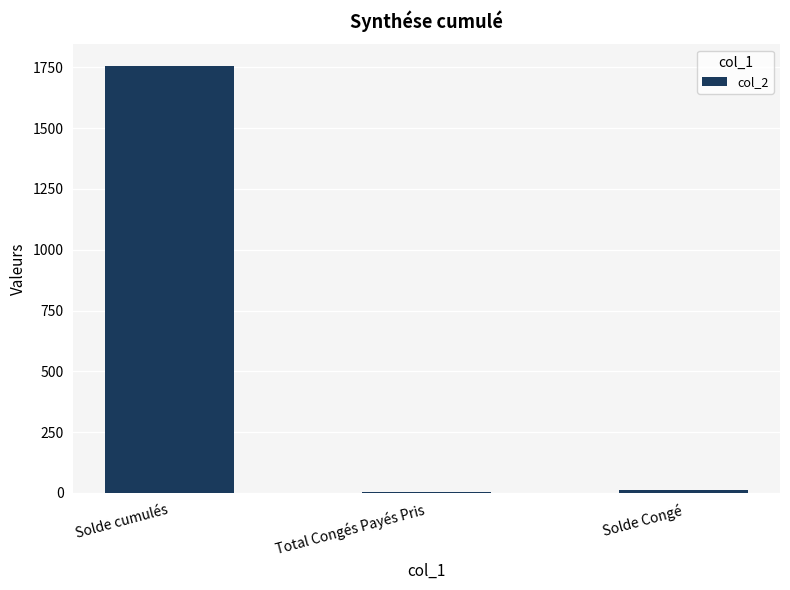

The chart shows a value of 1756.2 at Solde cumulés. True or false?

True